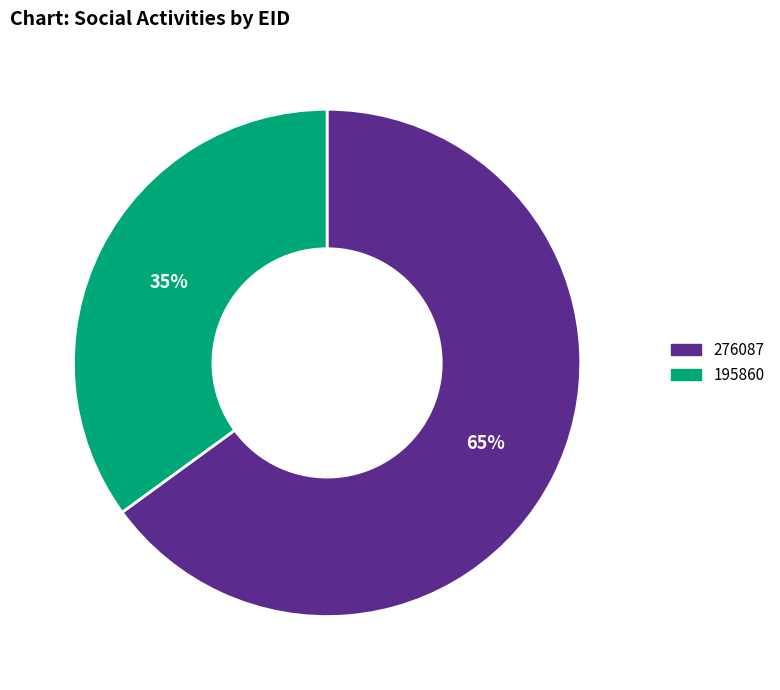

Count the number of slices in the pie.

2